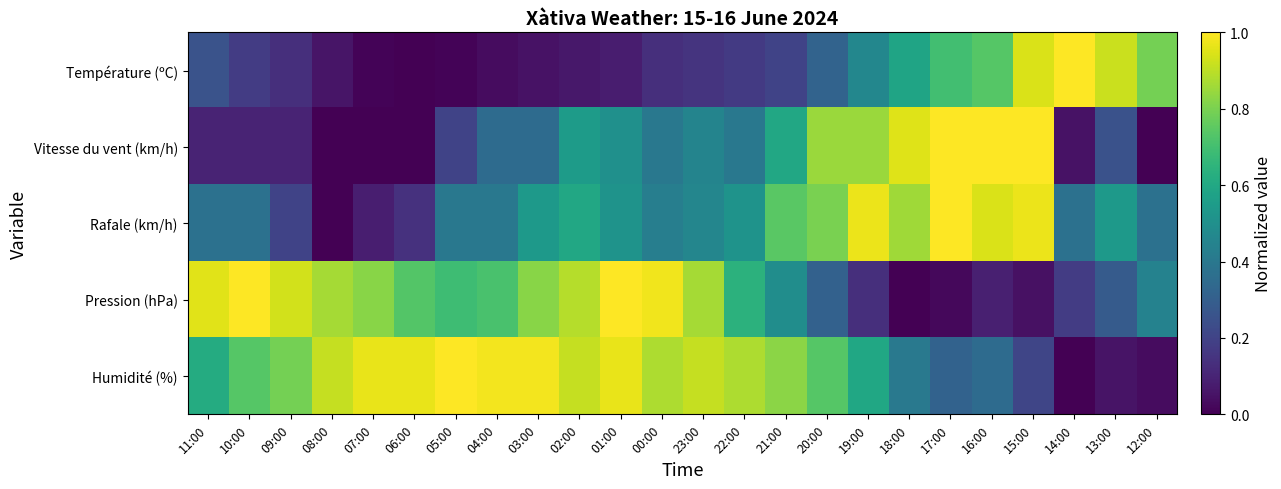

Which series has the largest range (max minus min)?

Température (ºC)